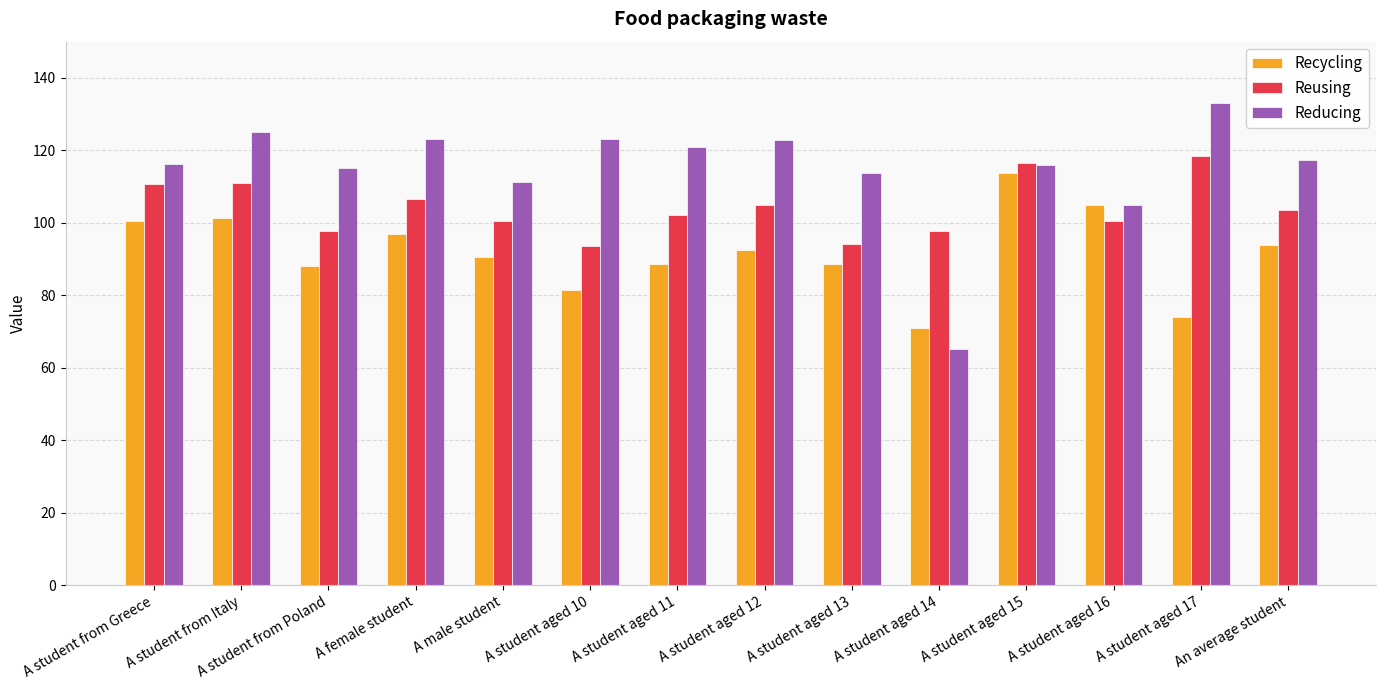

What is the value of the Recycling bar at the 10th from the left?

71.0